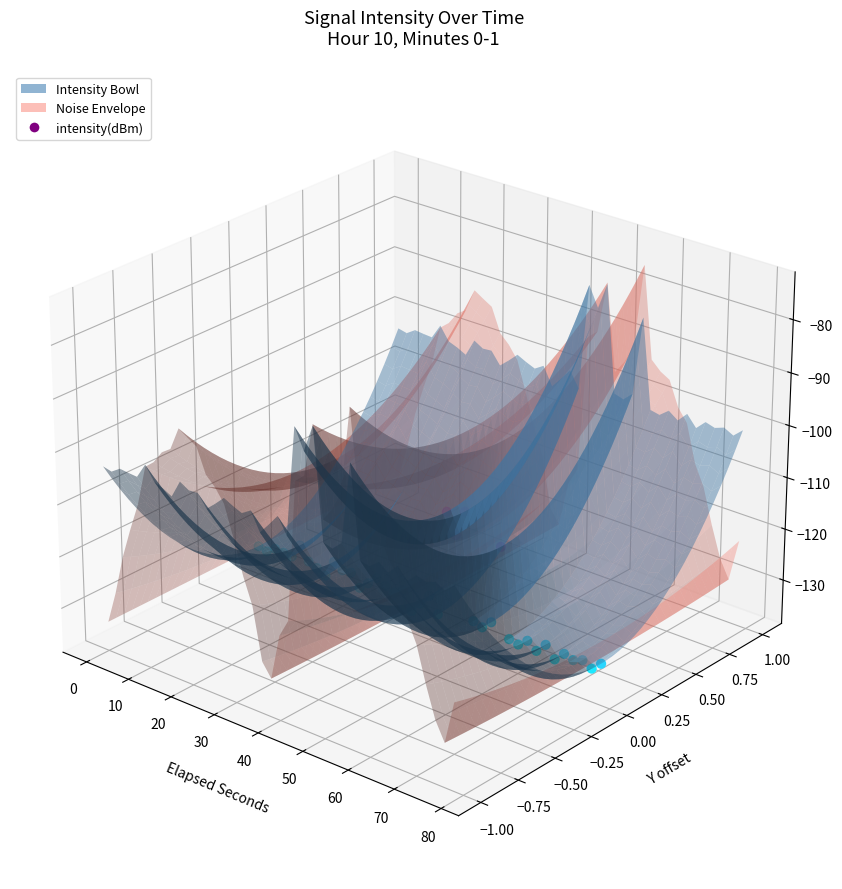

Which has a higher value, 31 or 11?

11